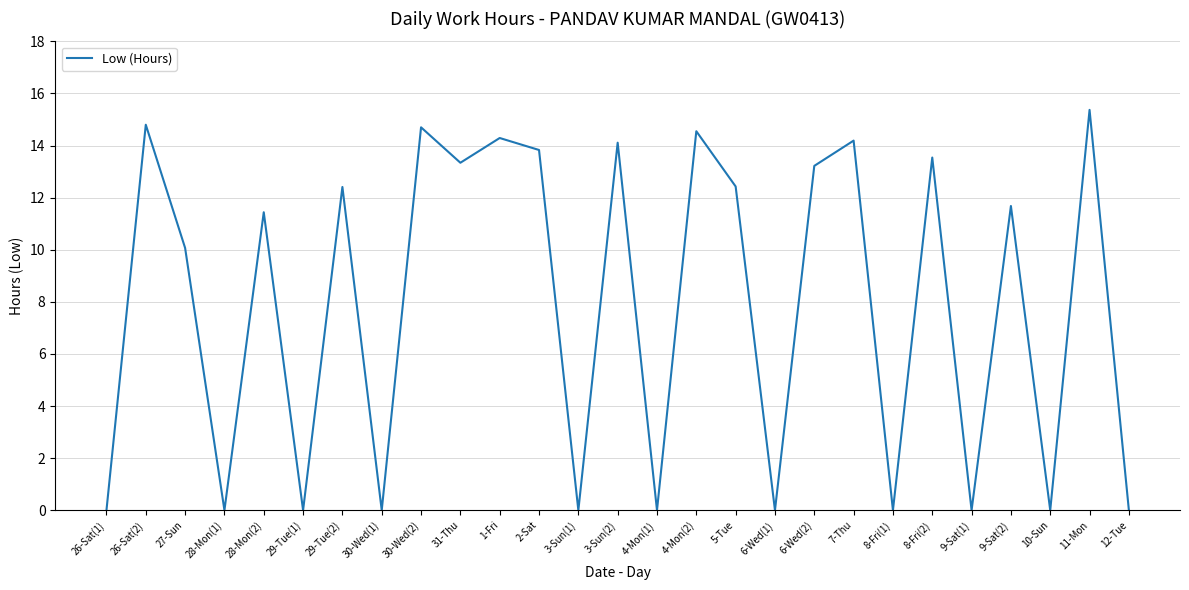

What is the difference between the values at 26-Sat(1) and 11-Mon?

15.4